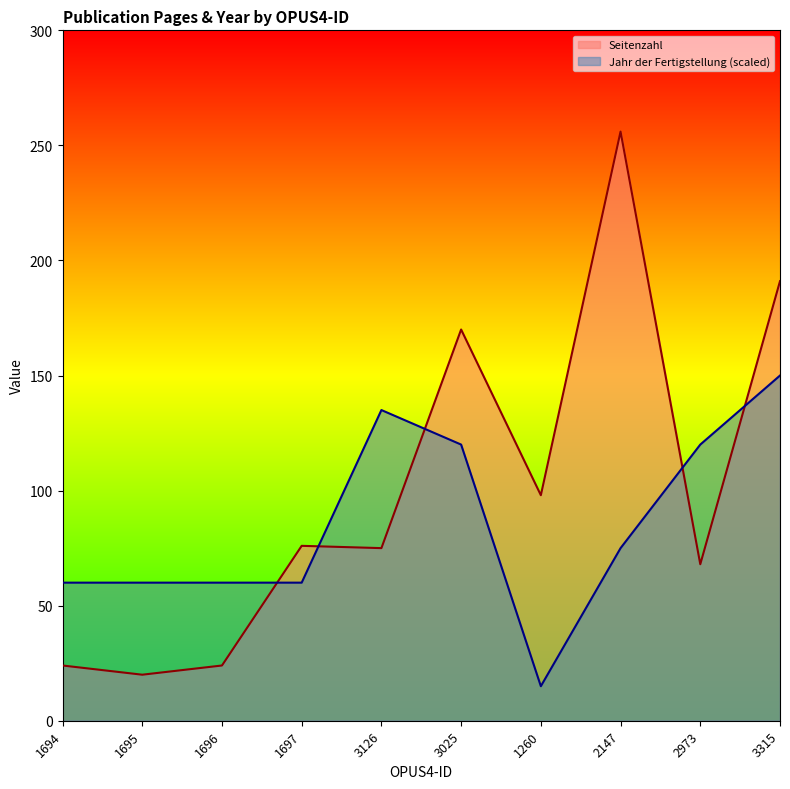

True or false: Seitenzahl has more than 0 interior local peaks.

True